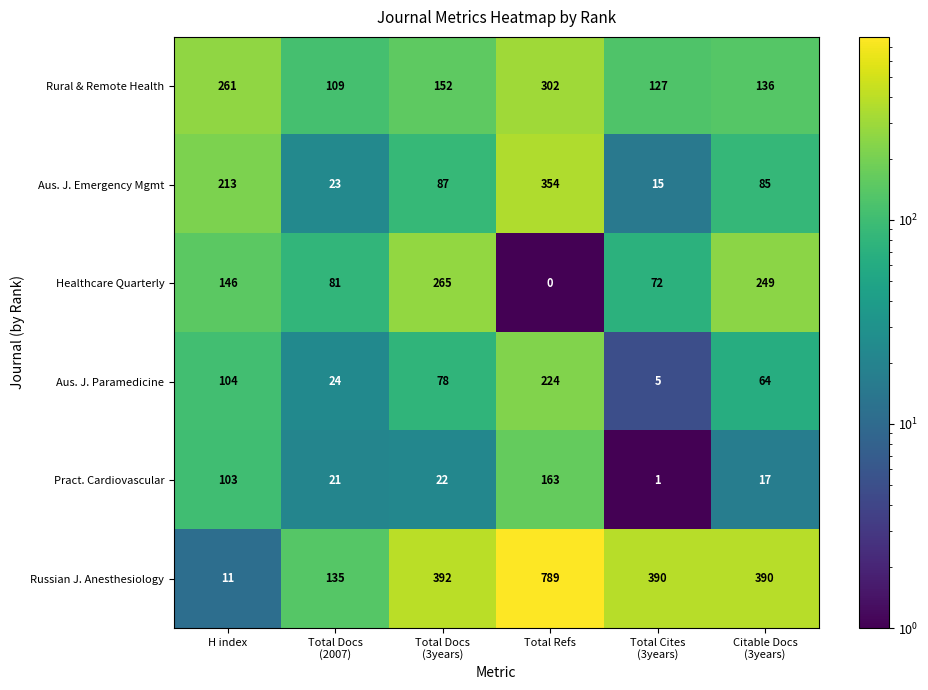

What is the total value across all series at Citable Docs
(3years)?

941